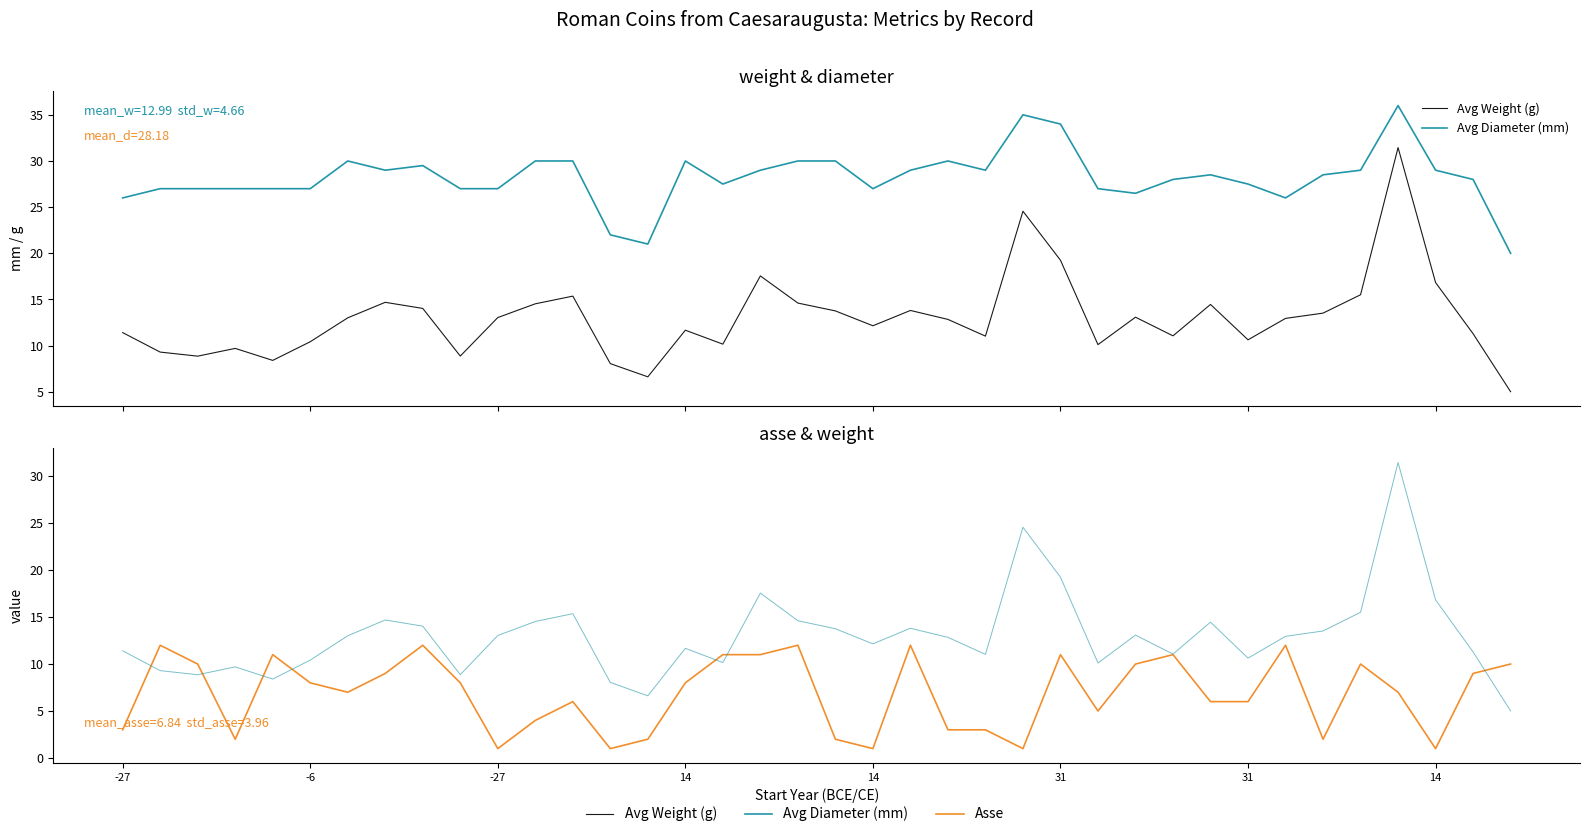

Is it true that Avg Weight (g) equals 4.2 at -6?

False